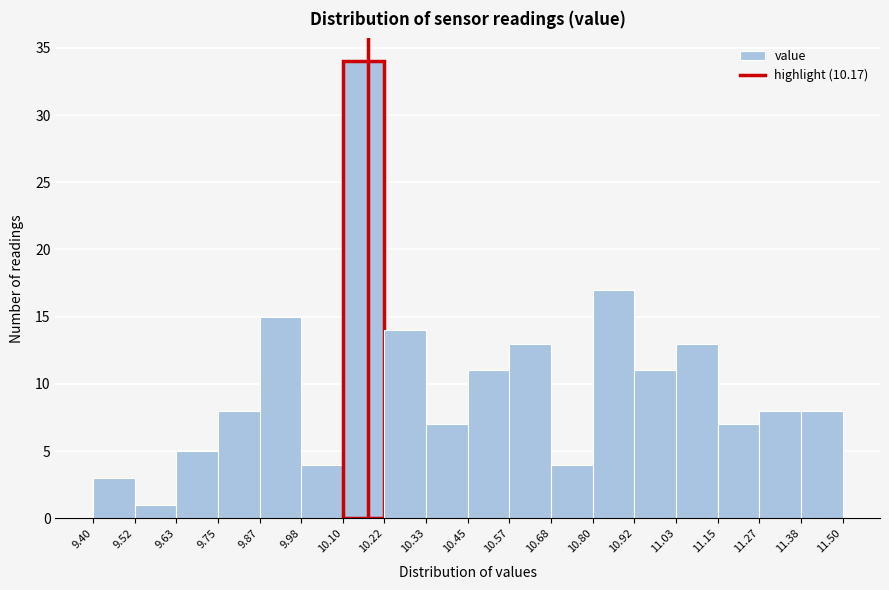

Which range on the x-axis has the tallest bar?

10.10 to 10.22